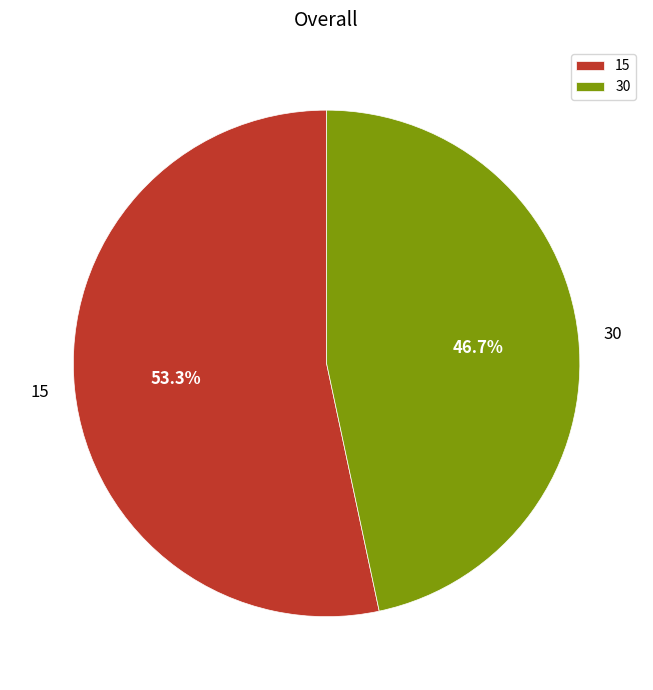

What is the ratio of the value at 30 to the value at 15?

0.9